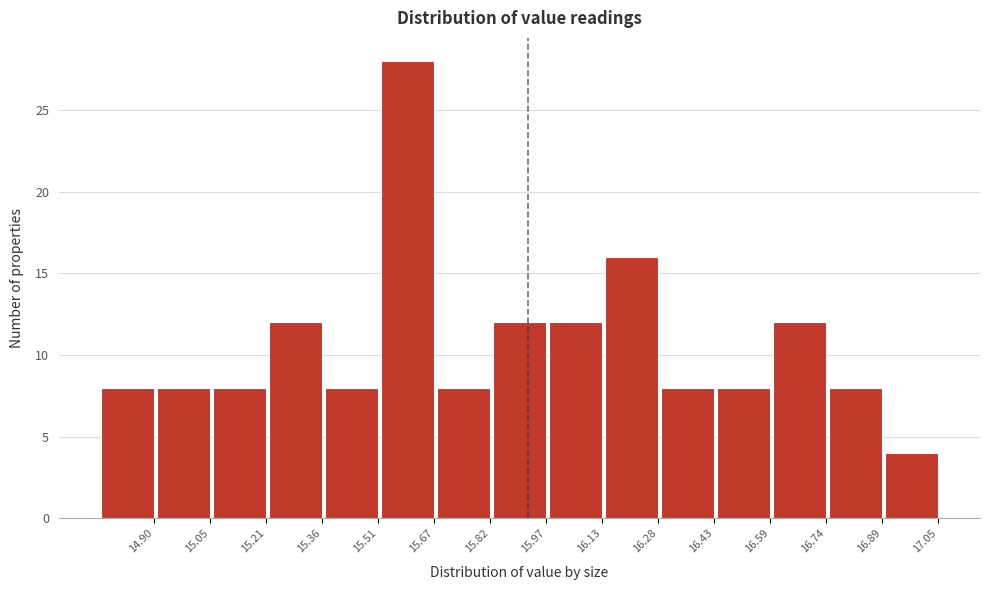

Reading right to left, extract all data points from this chart.

4	8	12	8	8	16	12	12	8	28	8	12	8	8	8